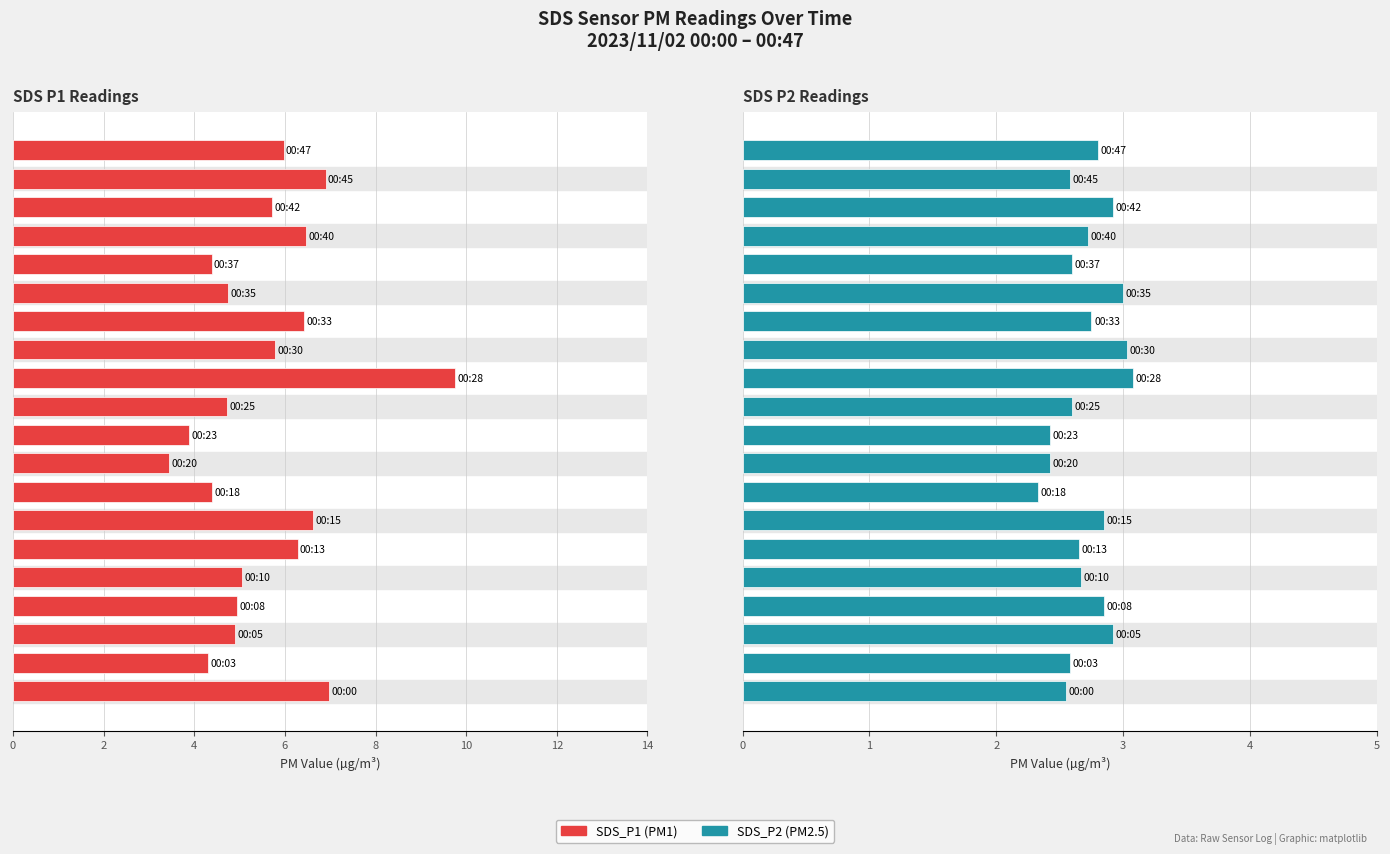

Which series has the largest total across all categories?

SDS_P1